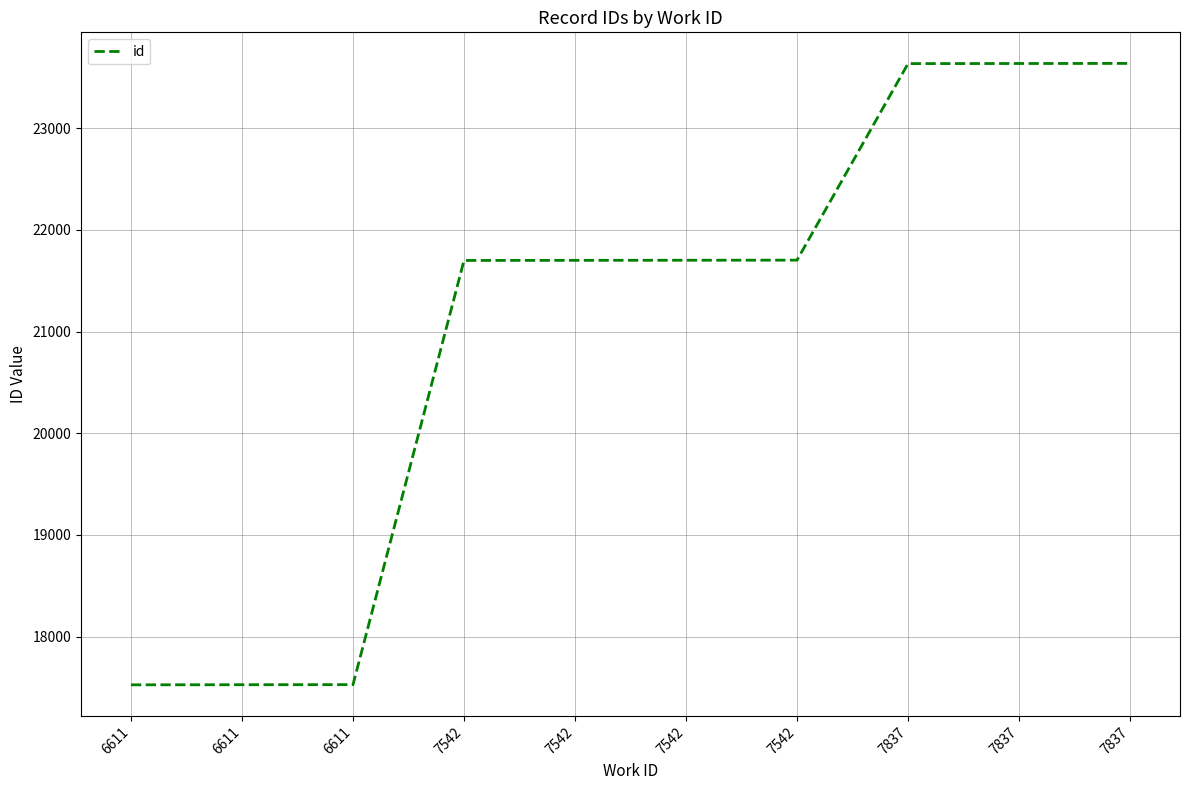

At which category does the chart reach its minimum across all series?

6611